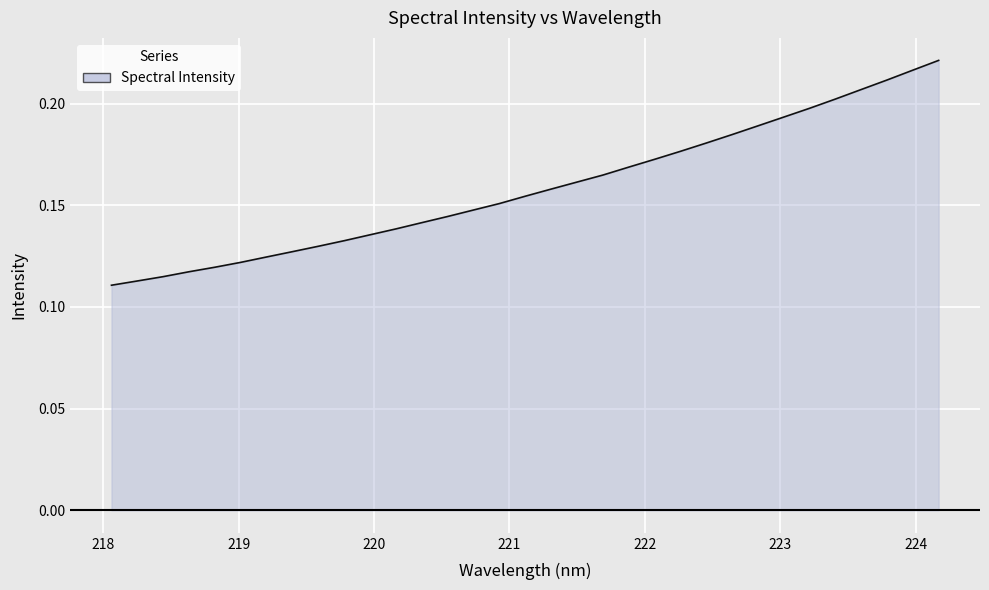

What is the difference between the second highest and minimum values?

0.1